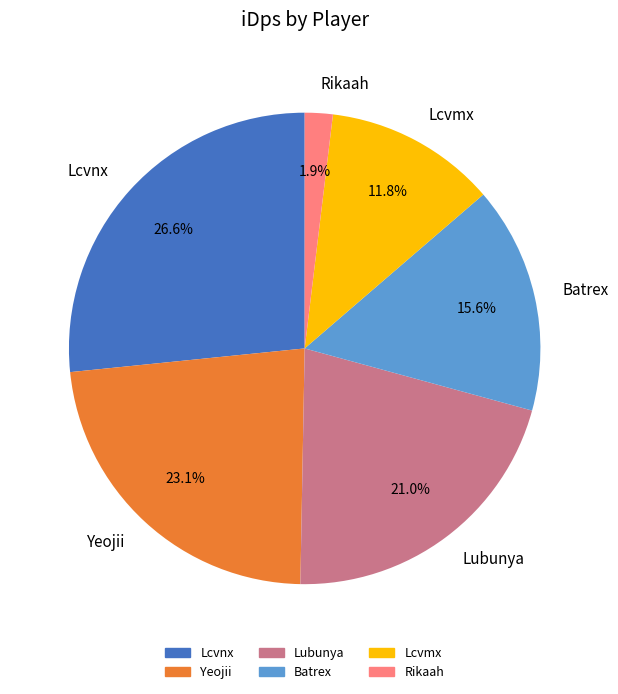

The Lcvmx slice represents 24% of the pie. True or false?

False